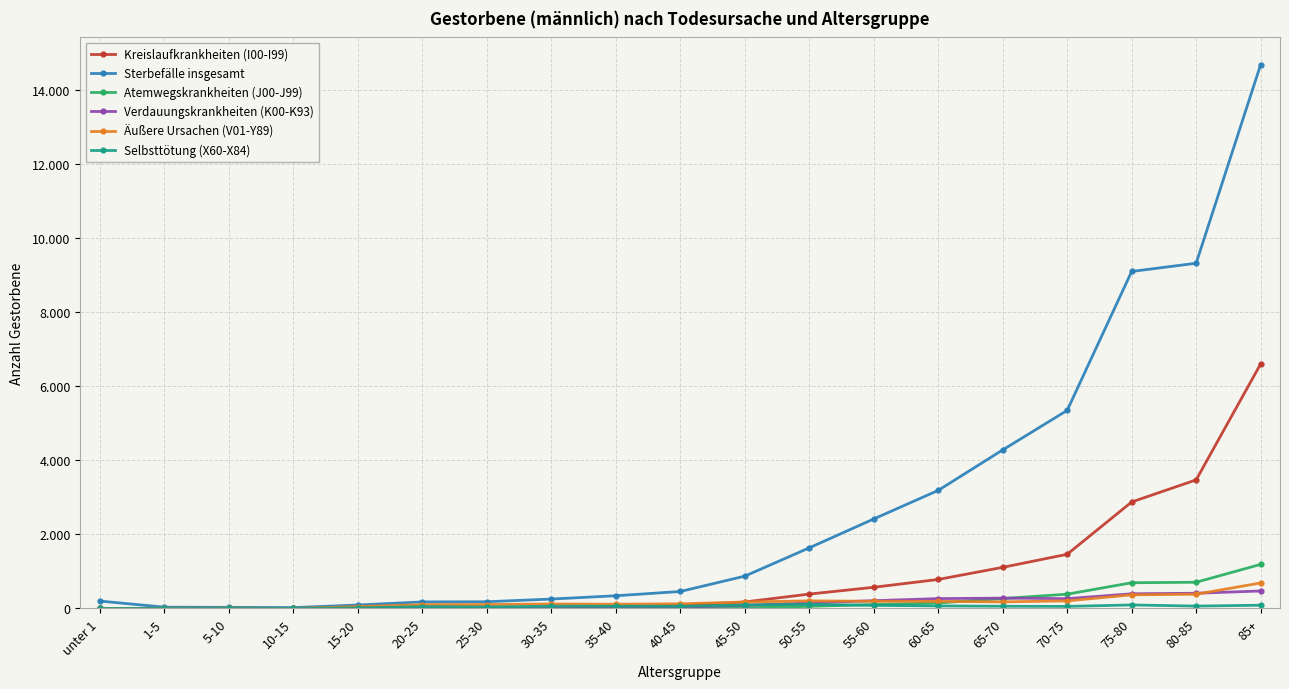

Is this an area chart (filled region under the line)?

No